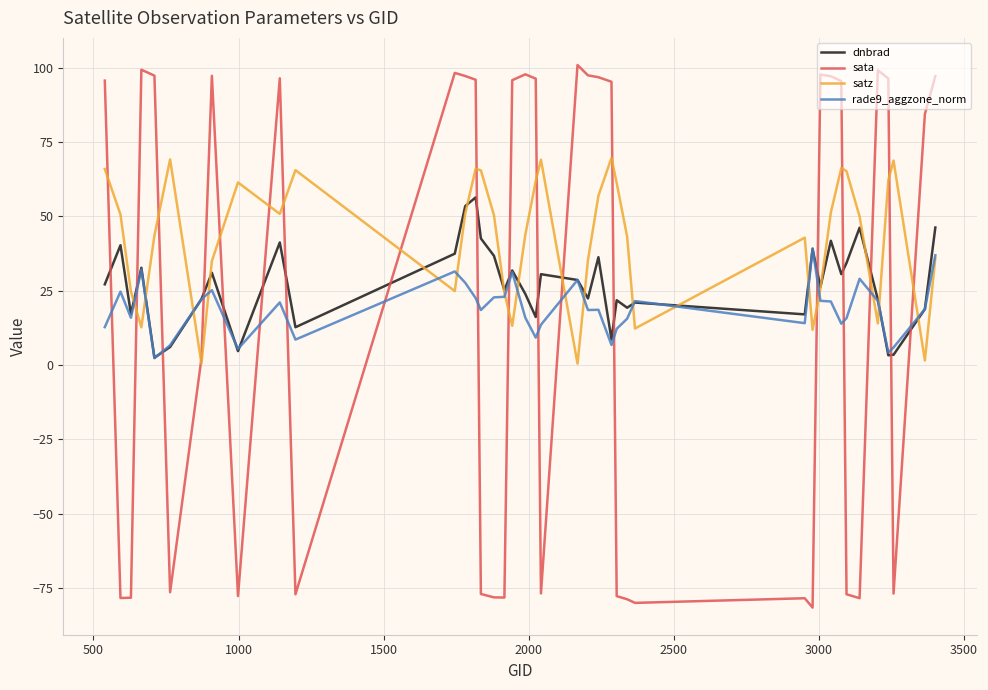

What is the greatest value displayed?

100.9